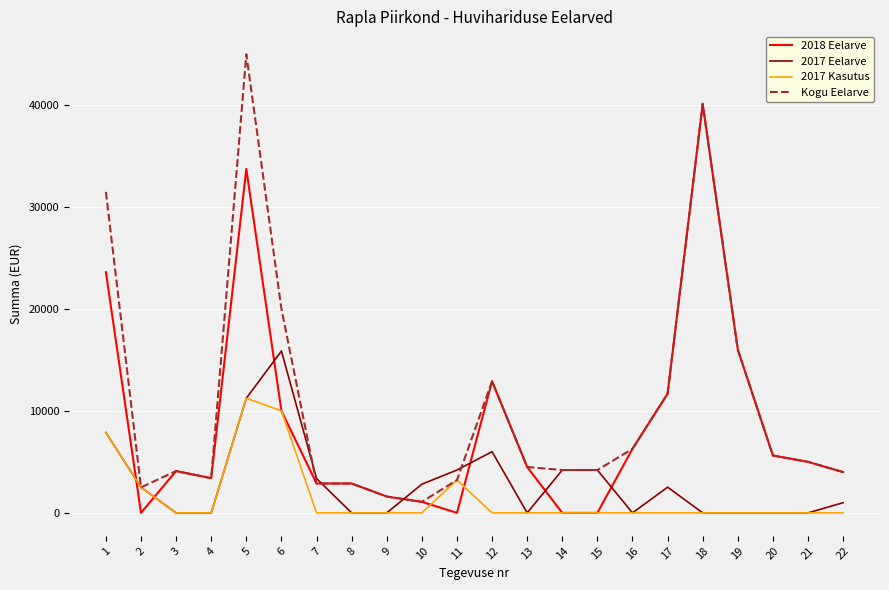

Which series has the largest total across all categories?

Kogu Eelarve